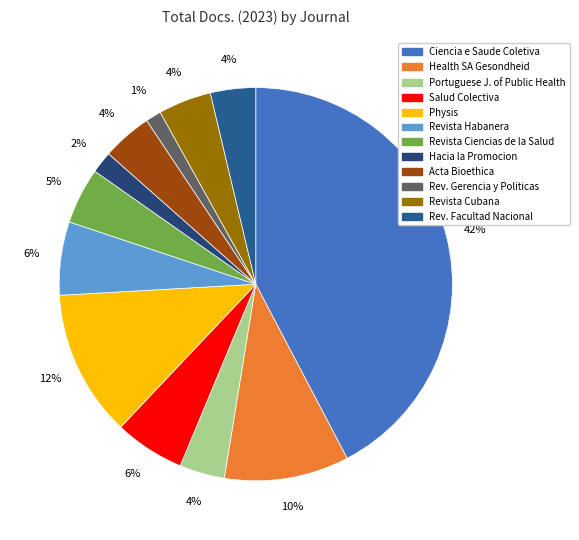

How many segments does this pie chart have?

12